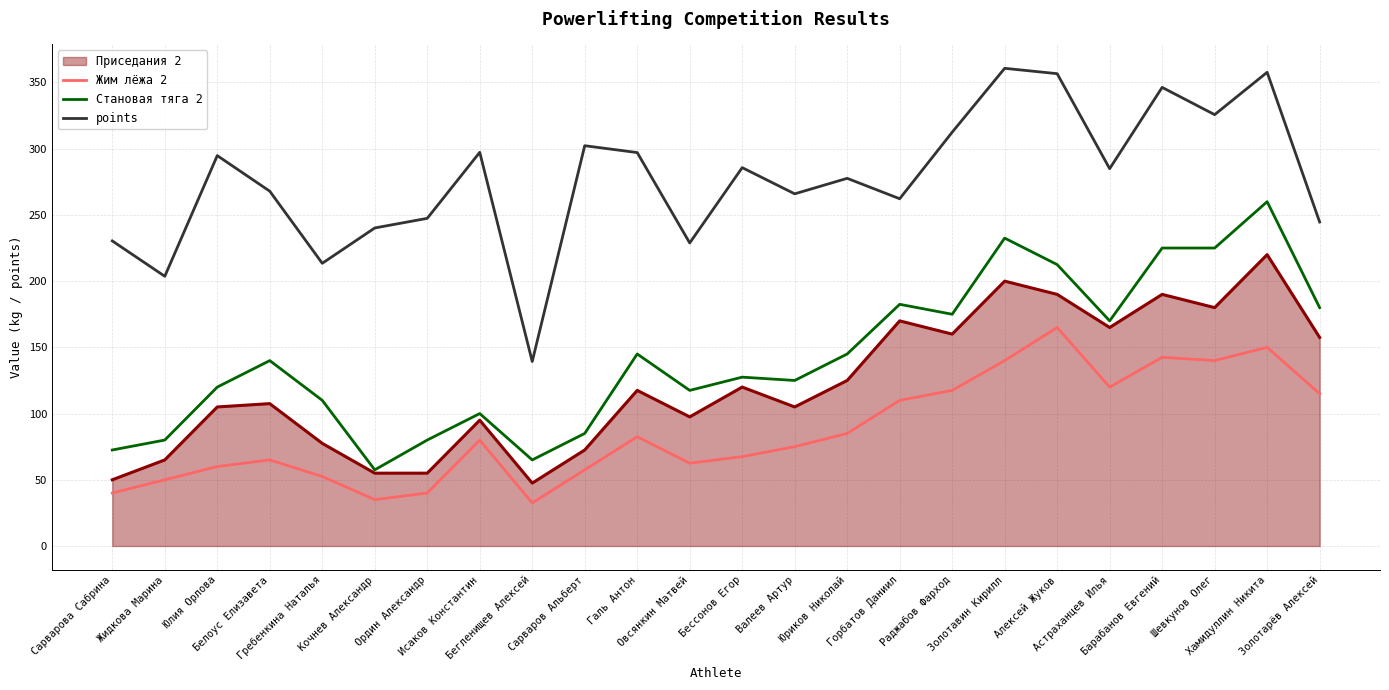

Is it true that points equals 240.2 at Кочнев Александр?

True